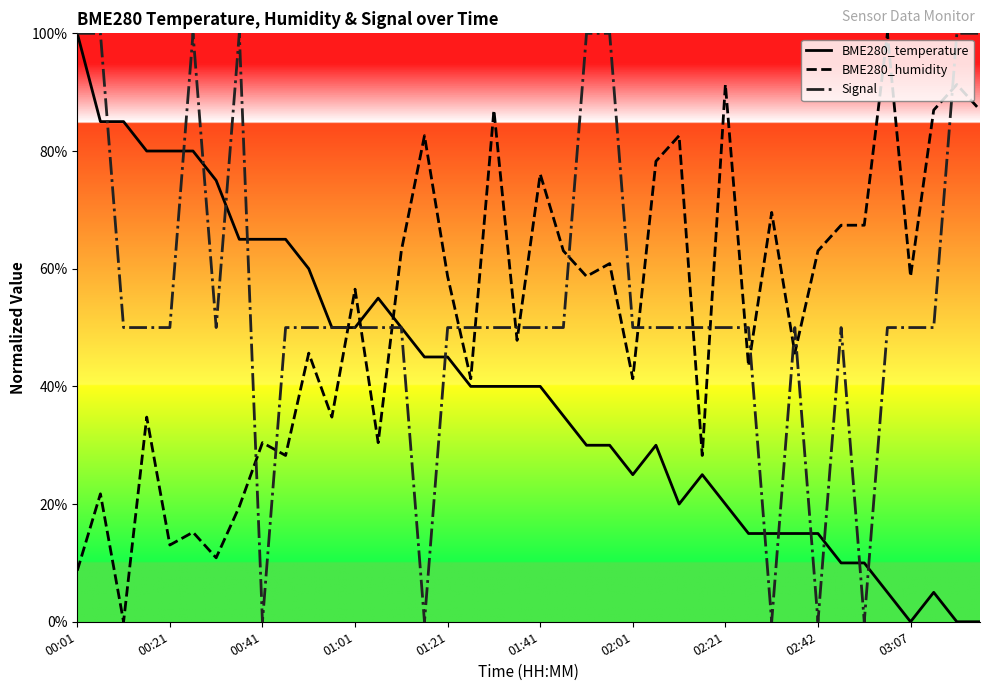

What is the greatest value displayed?

100.0